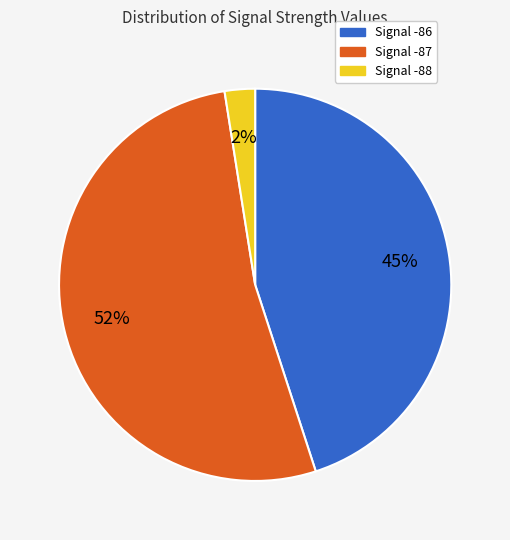

To the nearest percent, what is the average slice percentage?

33%